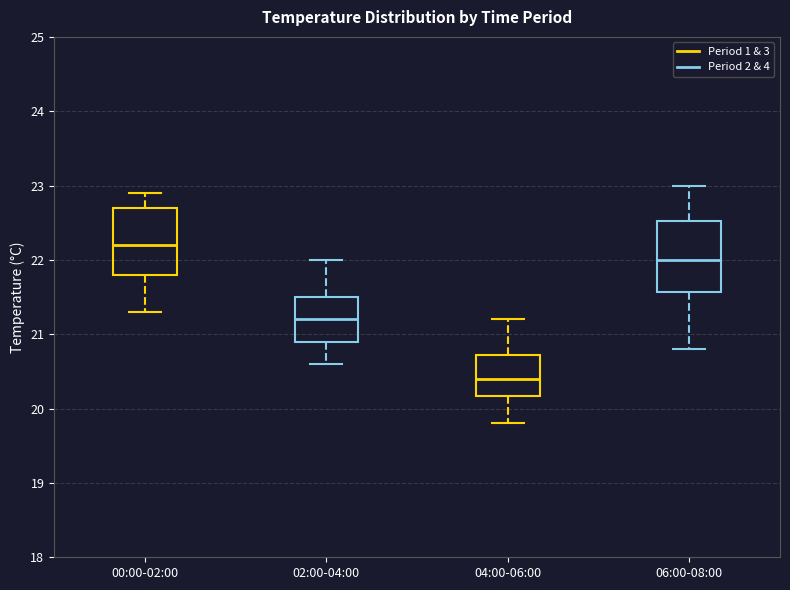

Reading left to right, read every box against the y-axis: the position of its median line, the range the box covers, and the ends of its whiskers. The values are not printed on the chart, so give them approximately, as read against the axis.

00:00-02:00: median 22.2, box 21.8 to 22.7, whiskers 21.3 to 22.9
02:00-04:00: median 21.2, box 20.9 to 21.5, whiskers 20.6 to 22.0
04:00-06:00: median 20.4, box 20.2 to 20.7, whiskers 19.8 to 21.2
06:00-08:00: median 22.0, box 21.6 to 22.5, whiskers 20.8 to 23.0